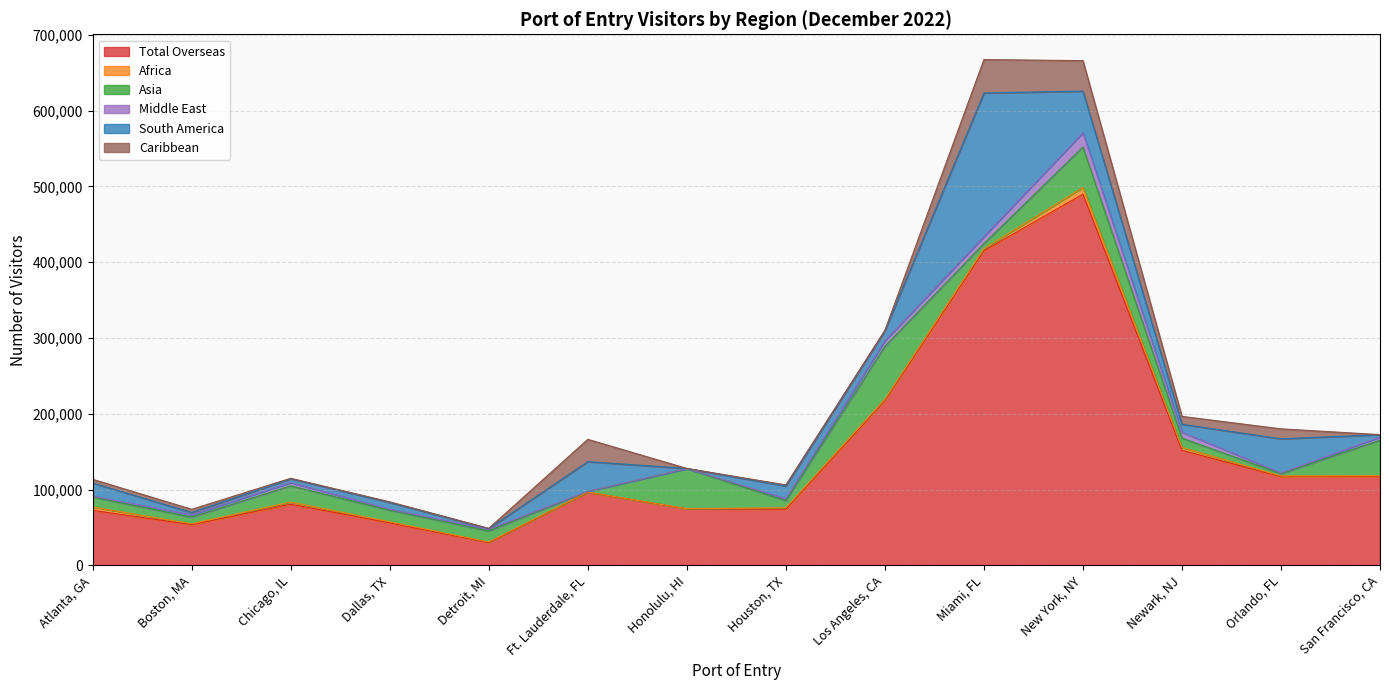

At which category does the chart reach its peak across all series?

New York, NY